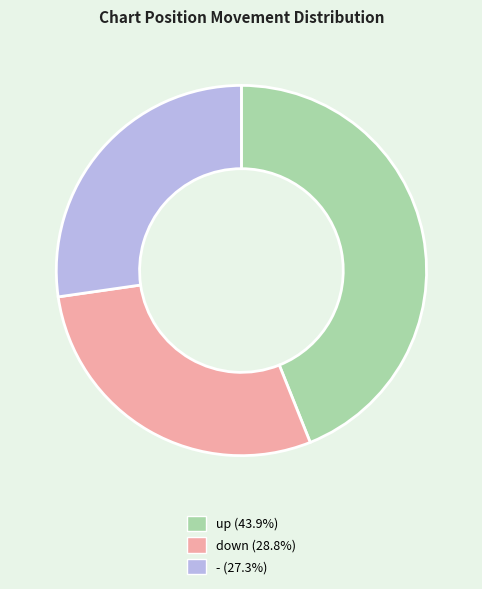

True or false: down accounts for 29% of the total.

True